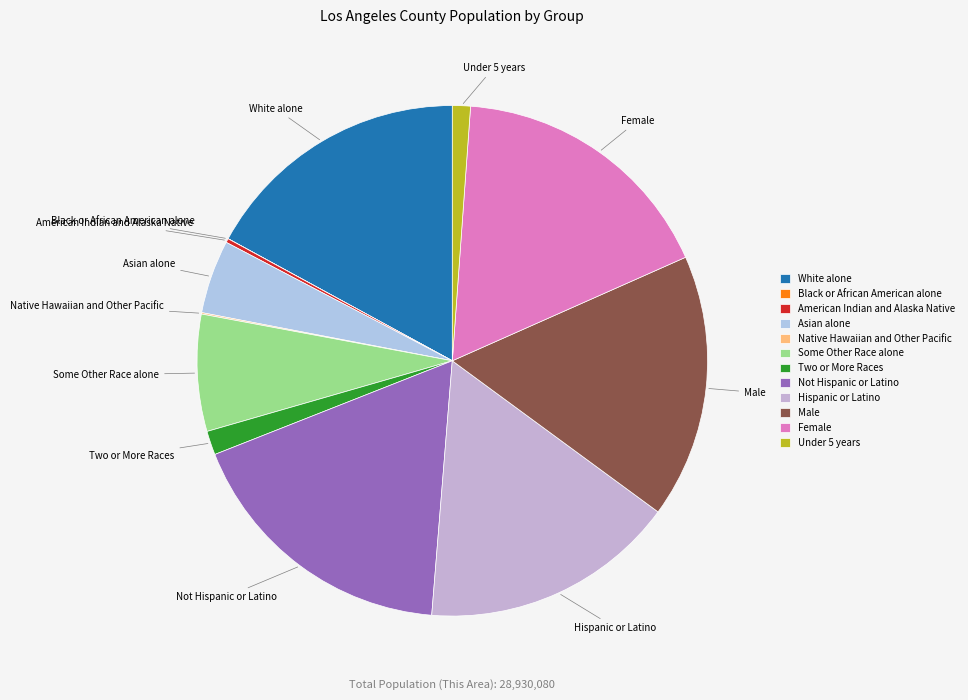

Between Not Hispanic or Latino and Asian alone, which is larger?

Not Hispanic or Latino